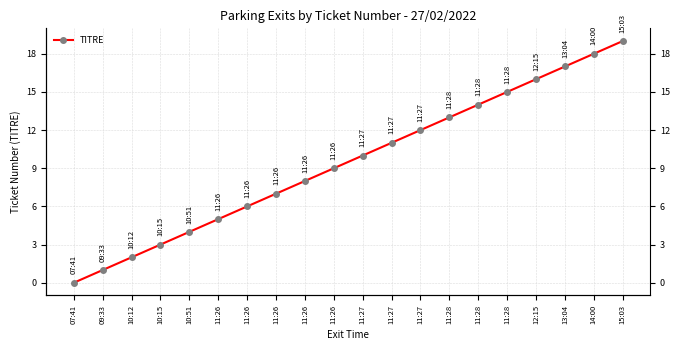

True or false: the data shows 2 at 10:51.

False